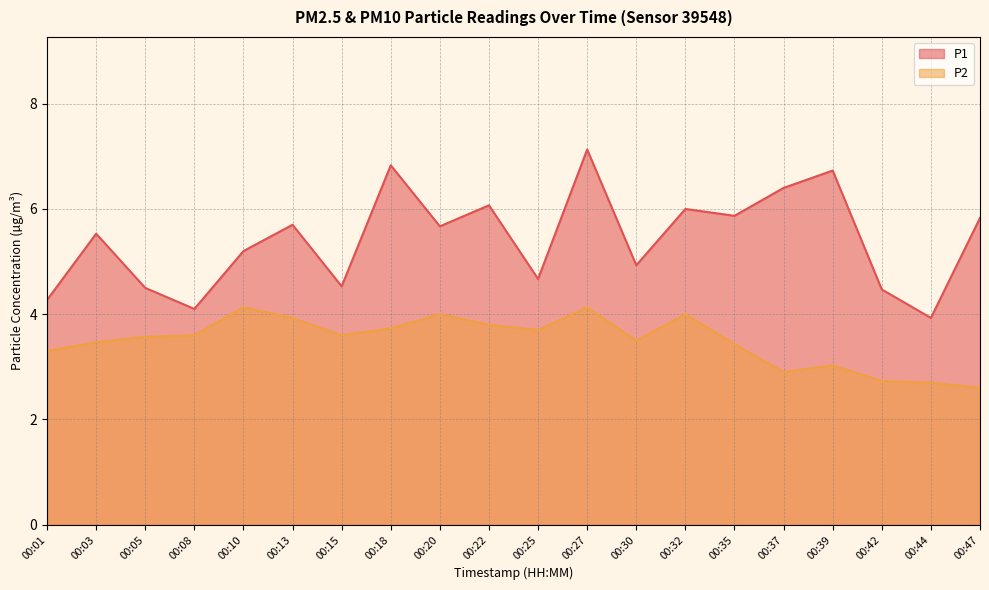

The P2 series shows 2.9 at 00:37. True or false?

True